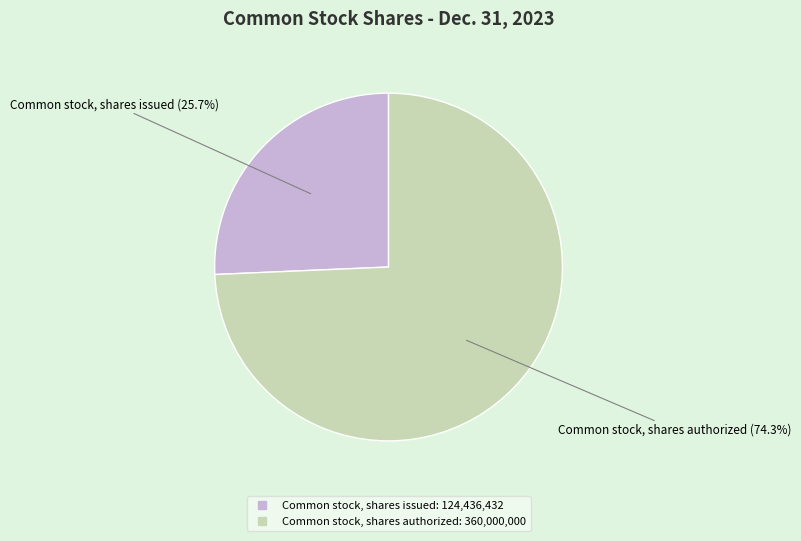

Which slice is the largest?

Common stock, shares authorized